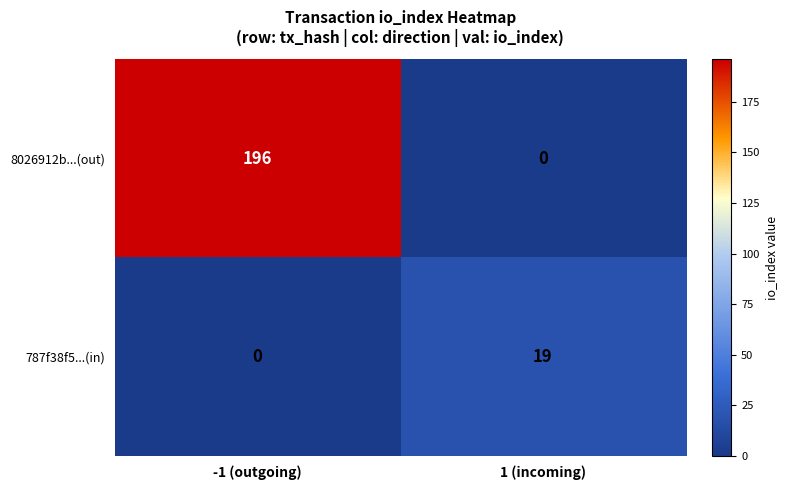

True or false: 787f38f5...(in) has a value of 26 at 1 (incoming).

False